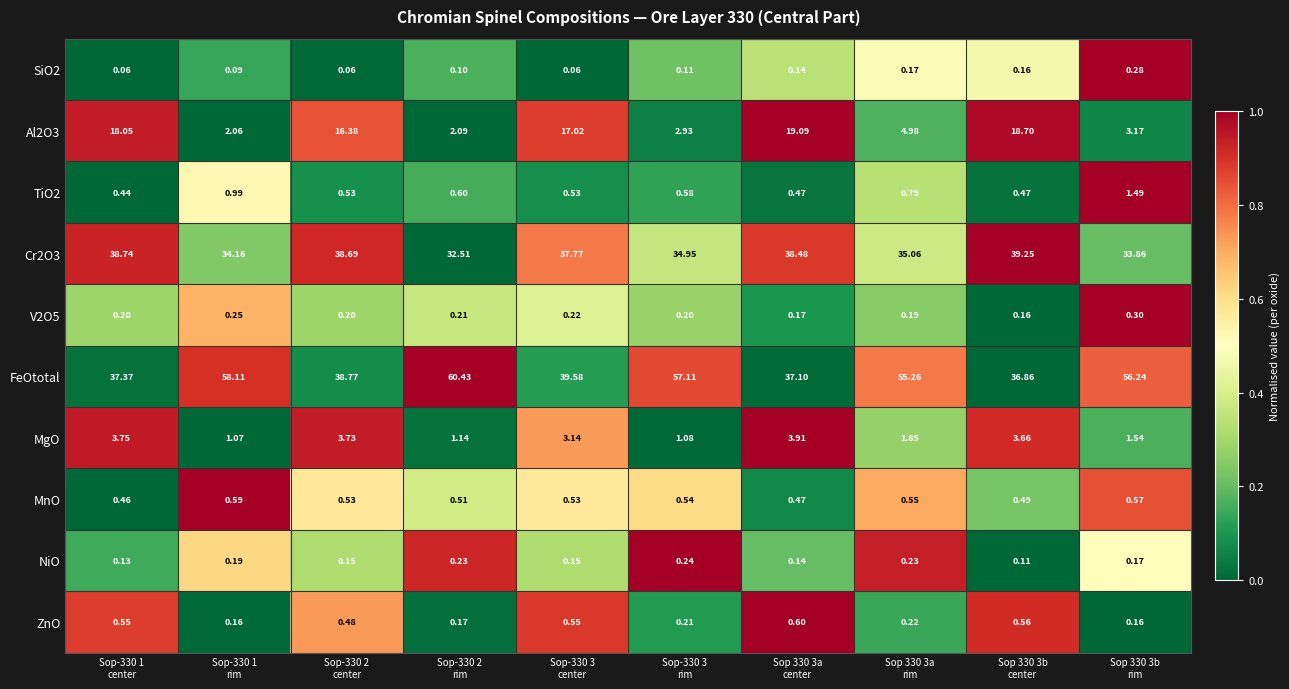

Which series has the largest total across all categories?

FeOtotal